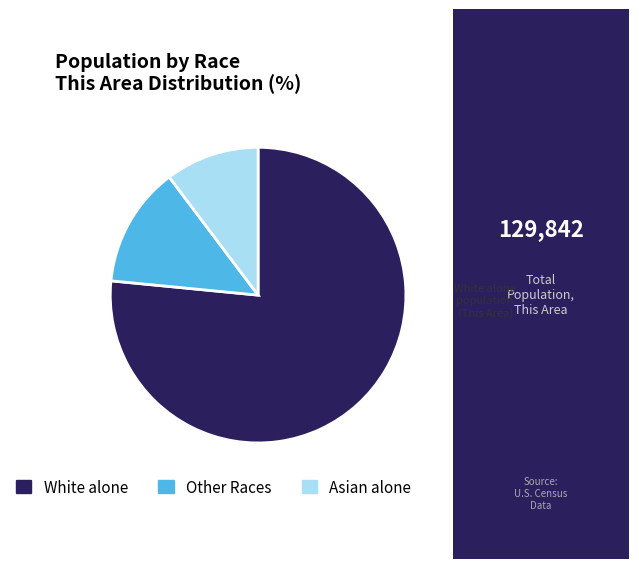

How many segments does this pie chart have?

3